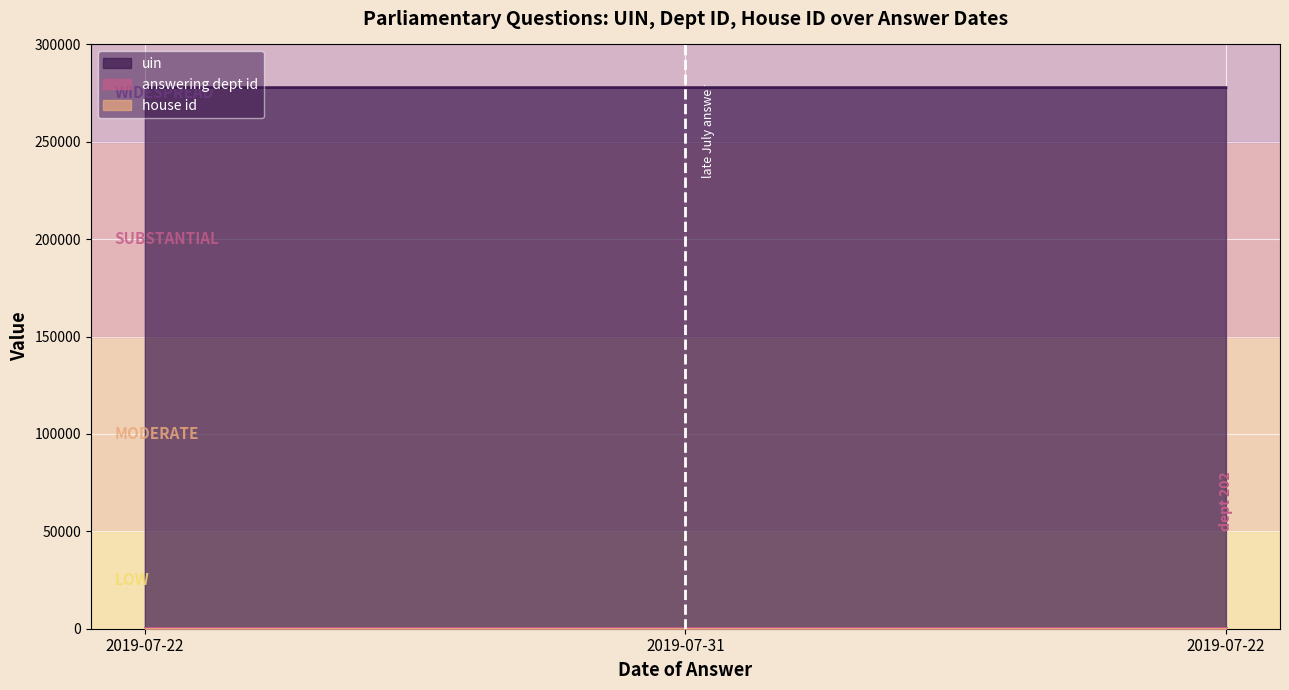

Does the chart display data point markers on the line(s)?

No